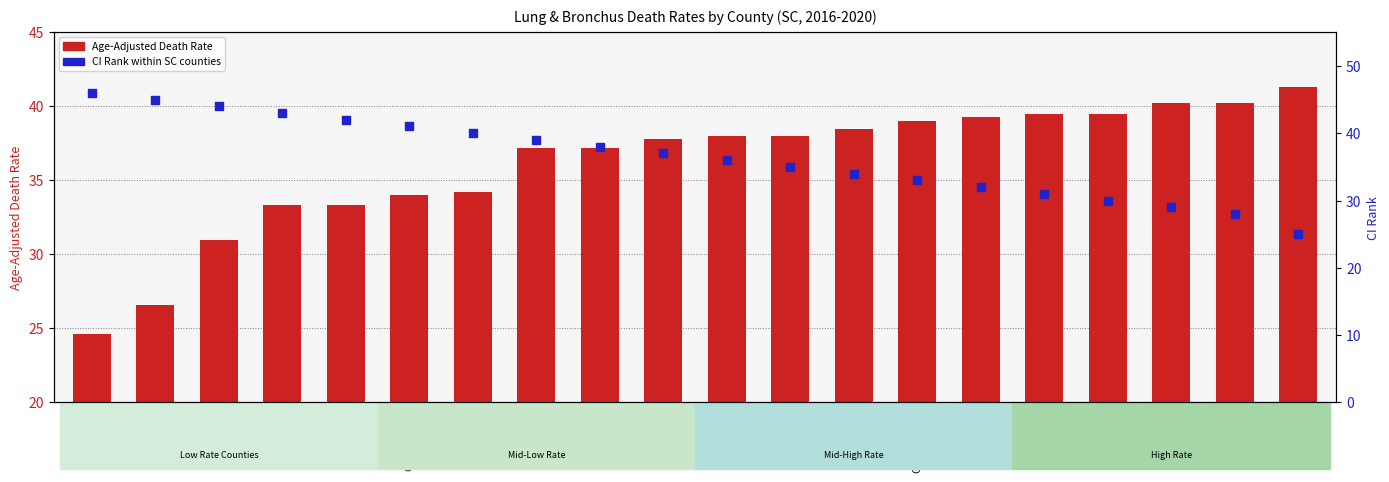

At which category is the sum across all series the highest?

Greenville